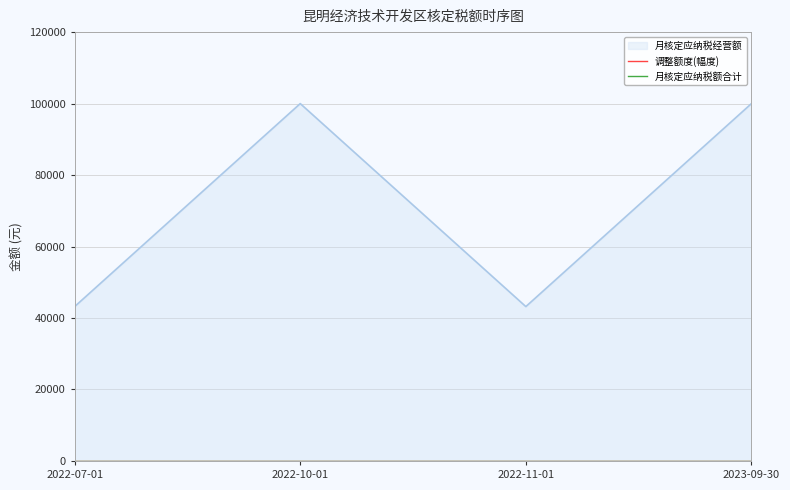

At 2023-09-30, list the series in order from largest to smallest.

月核定应纳税经营额, 调整额度(幅度), 月核定应纳税额合计